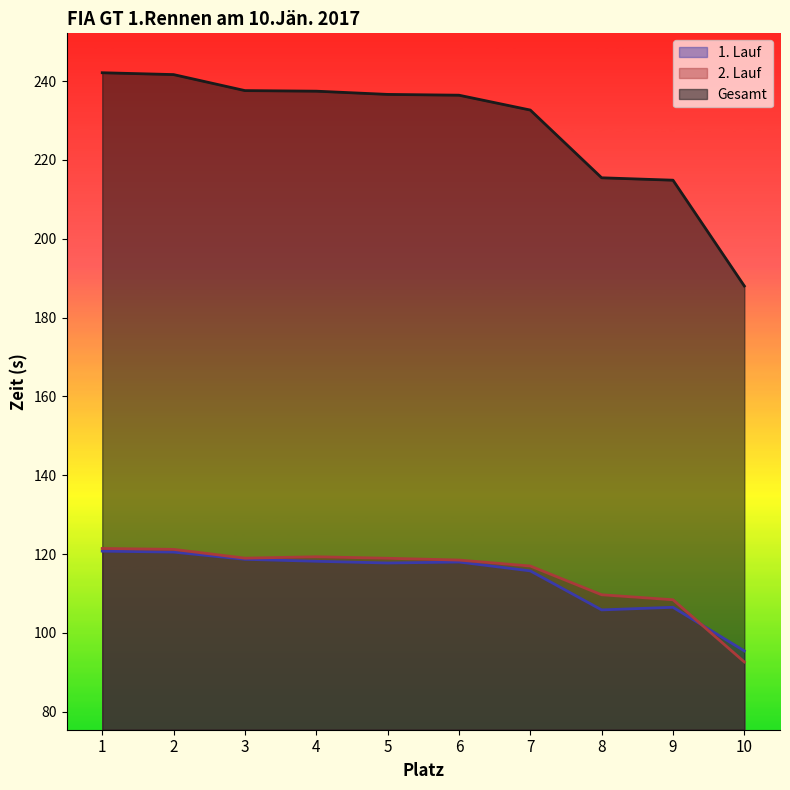

At how many categories does at least one series exceed 95?

10